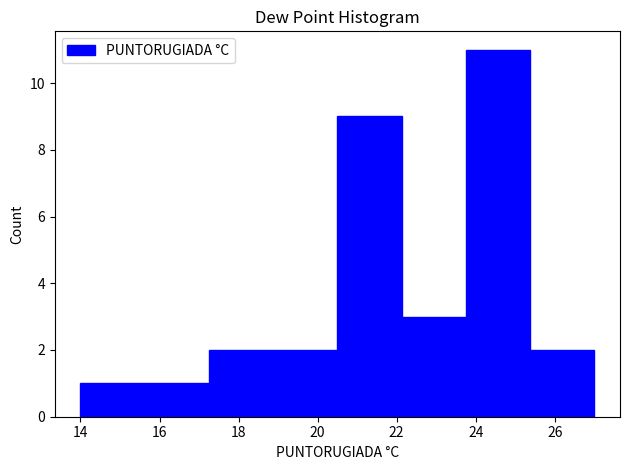

How tall is the bar that spans 15.6 to 17.2 on the x-axis? Neither the bar edges nor the heights are printed on the chart, so give them approximately, as read against the axes.

1